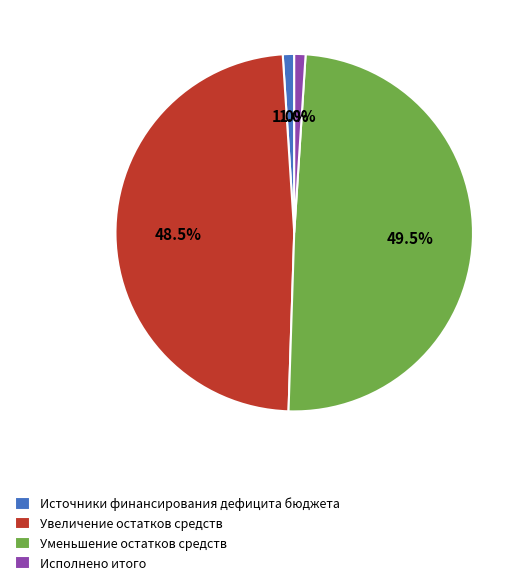

The Исполнено итого slice represents 11% of the pie. True or false?

False